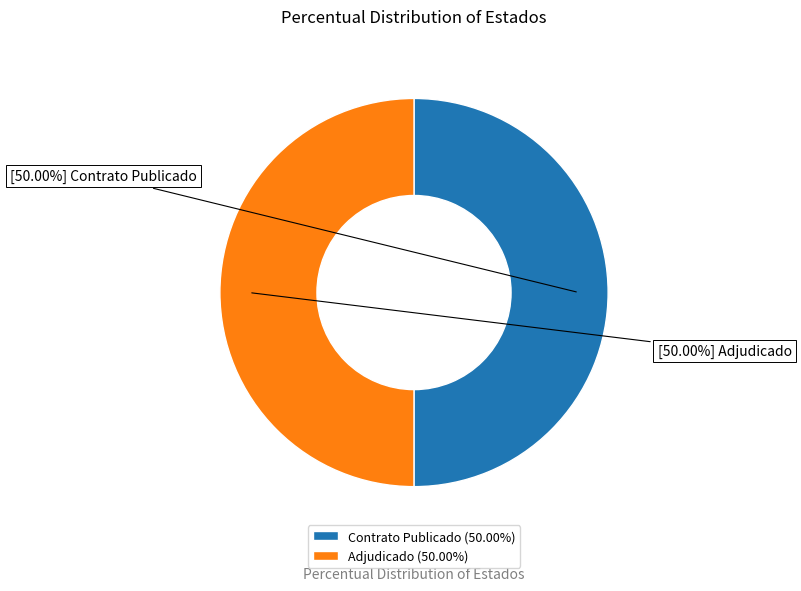

Is the sum of Contrato Publicado (50.00%) and Adjudicado (50.00%) greater than half?

Yes